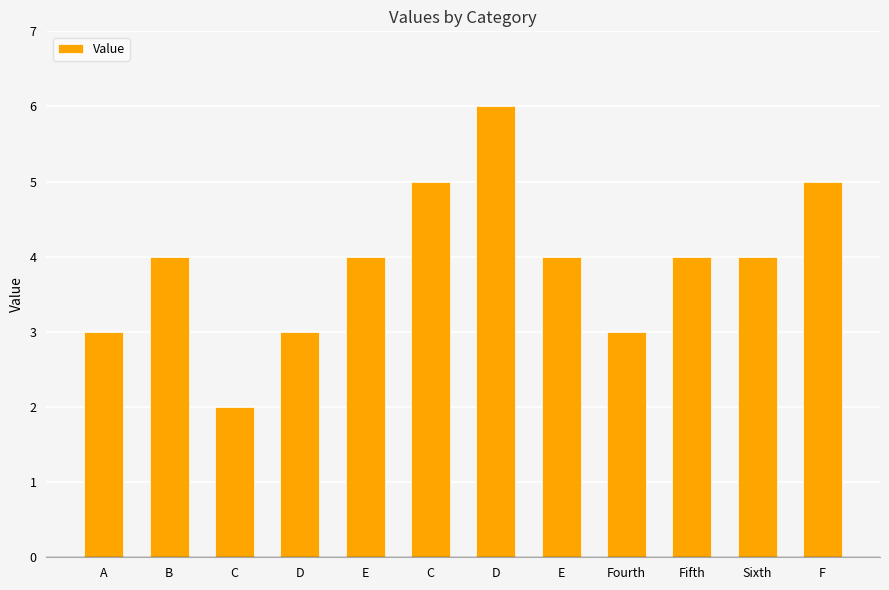

Count the values in the range 3 to 5.

10